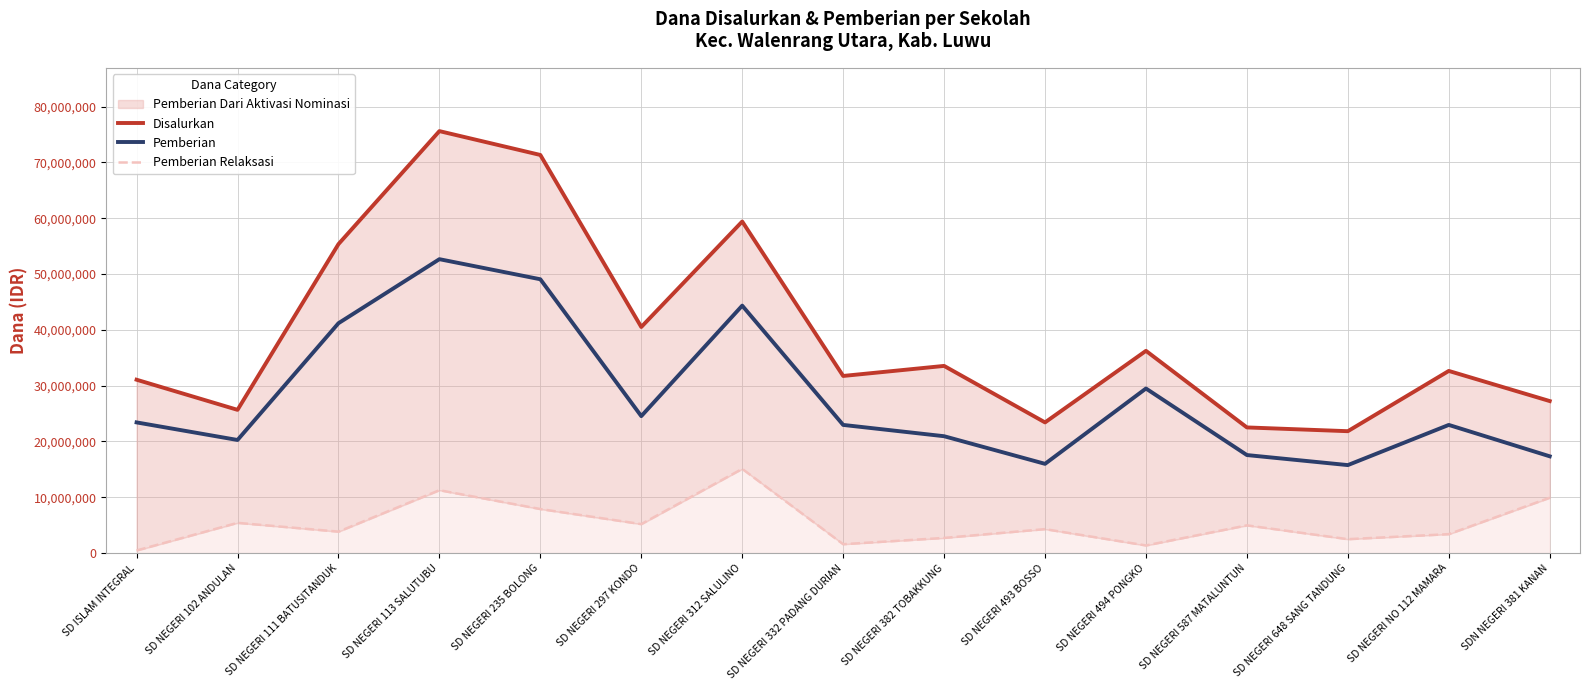

What is the label of the 7th point from the right?

SD NEGERI 382 TOBAKKUNG